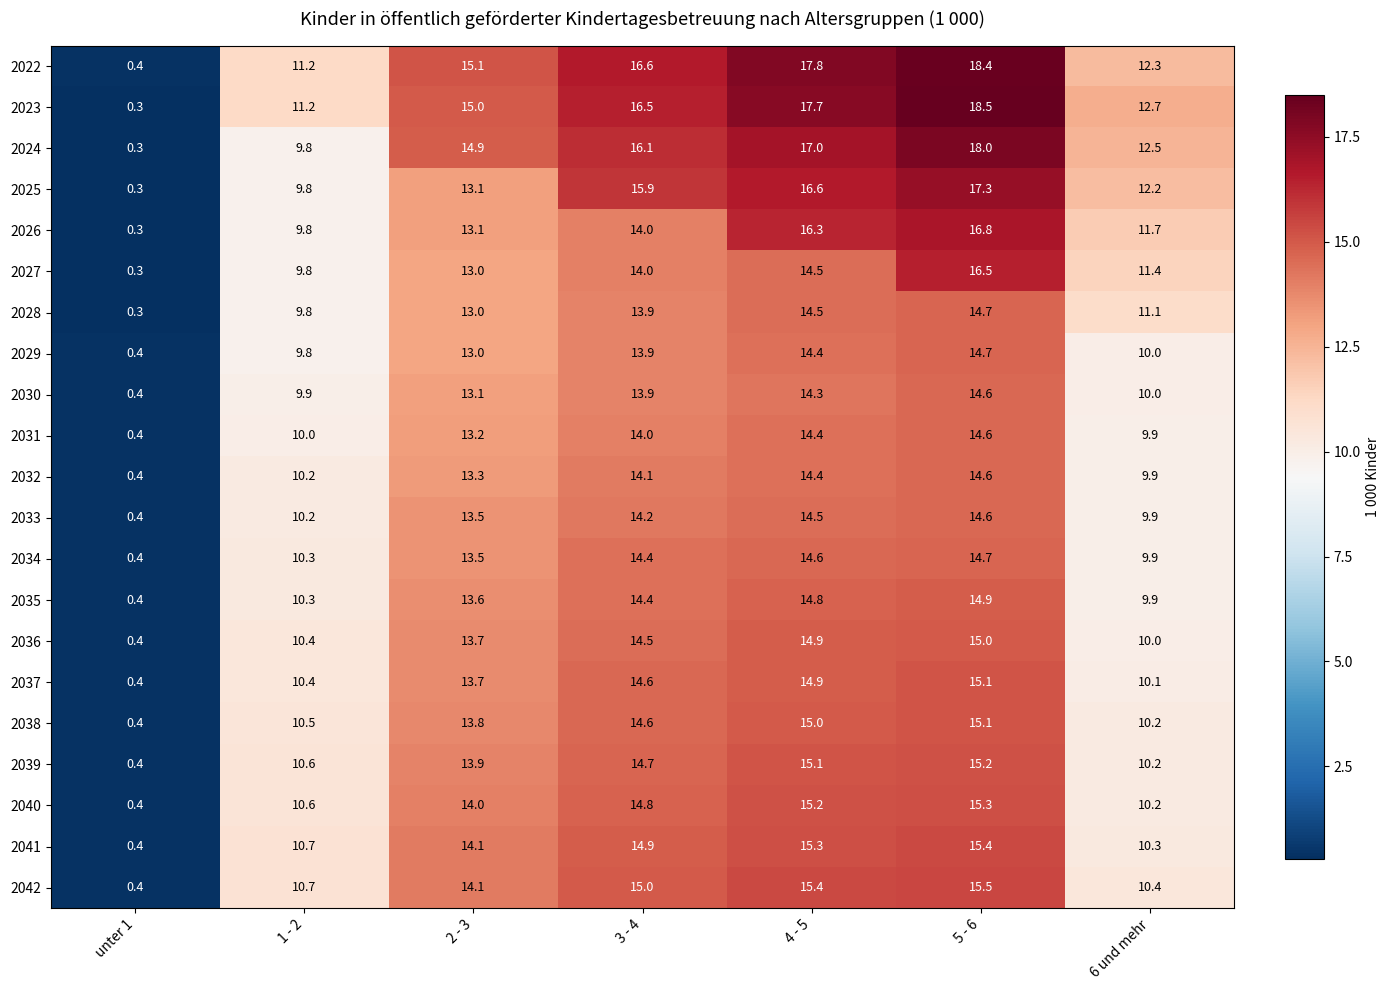

Count the number of categories in the chart.

7